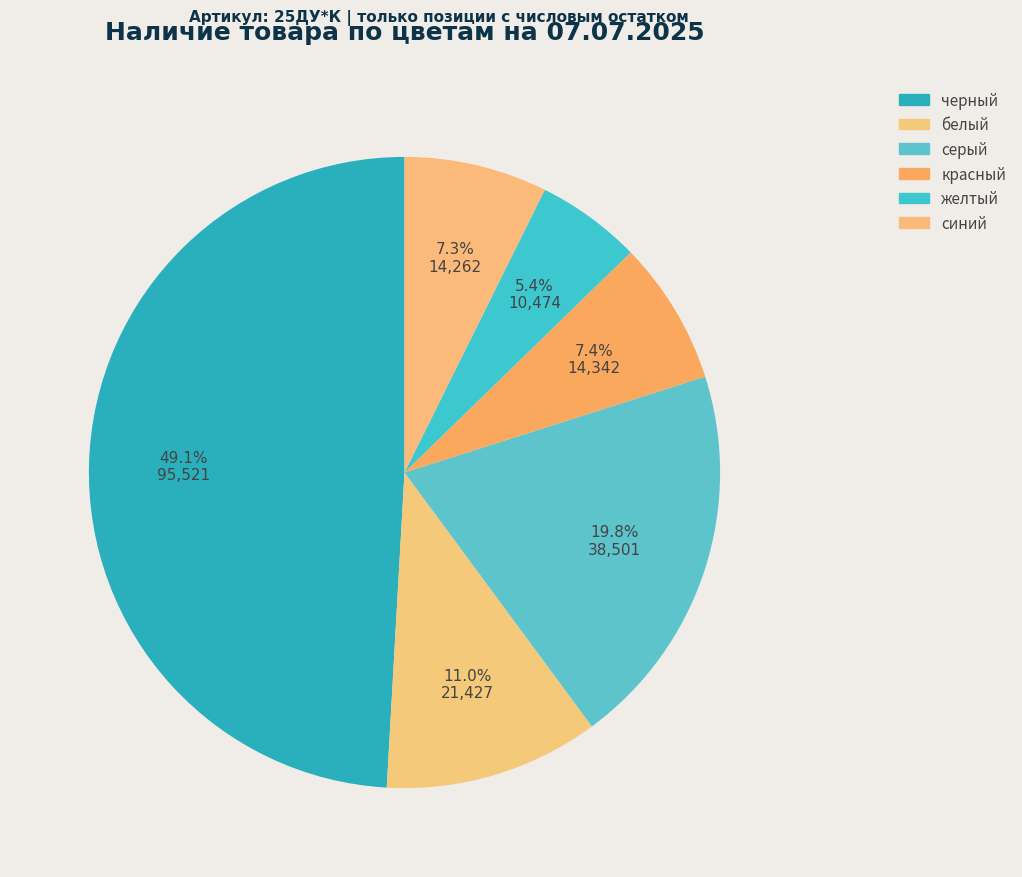

To the nearest percent, what is the difference between the largest and smallest slice percentages?

44%